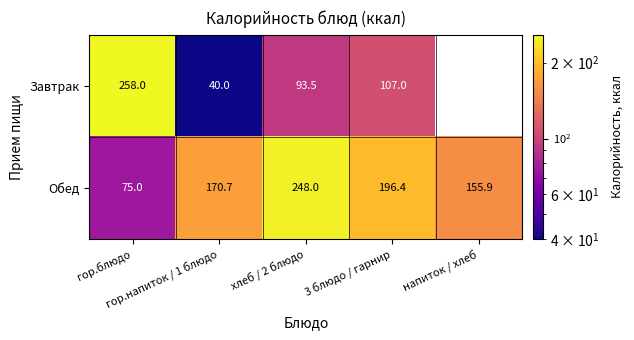

At how many categories does at least one series exceed 217?

2